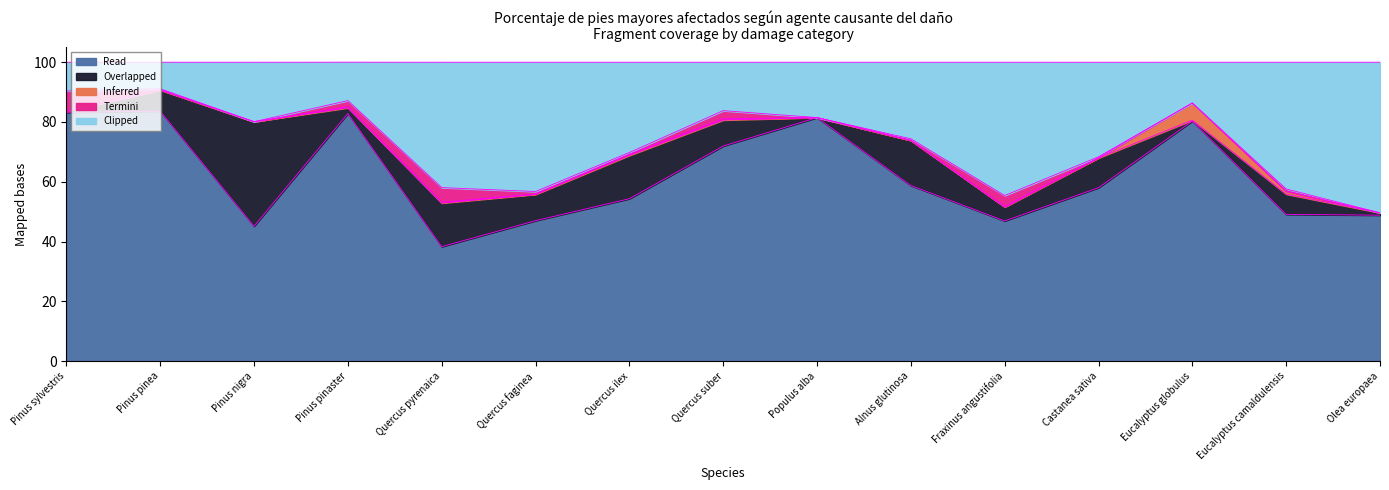

What is the sum of all Inferred (METEOROLOGÍA) values?

8.6